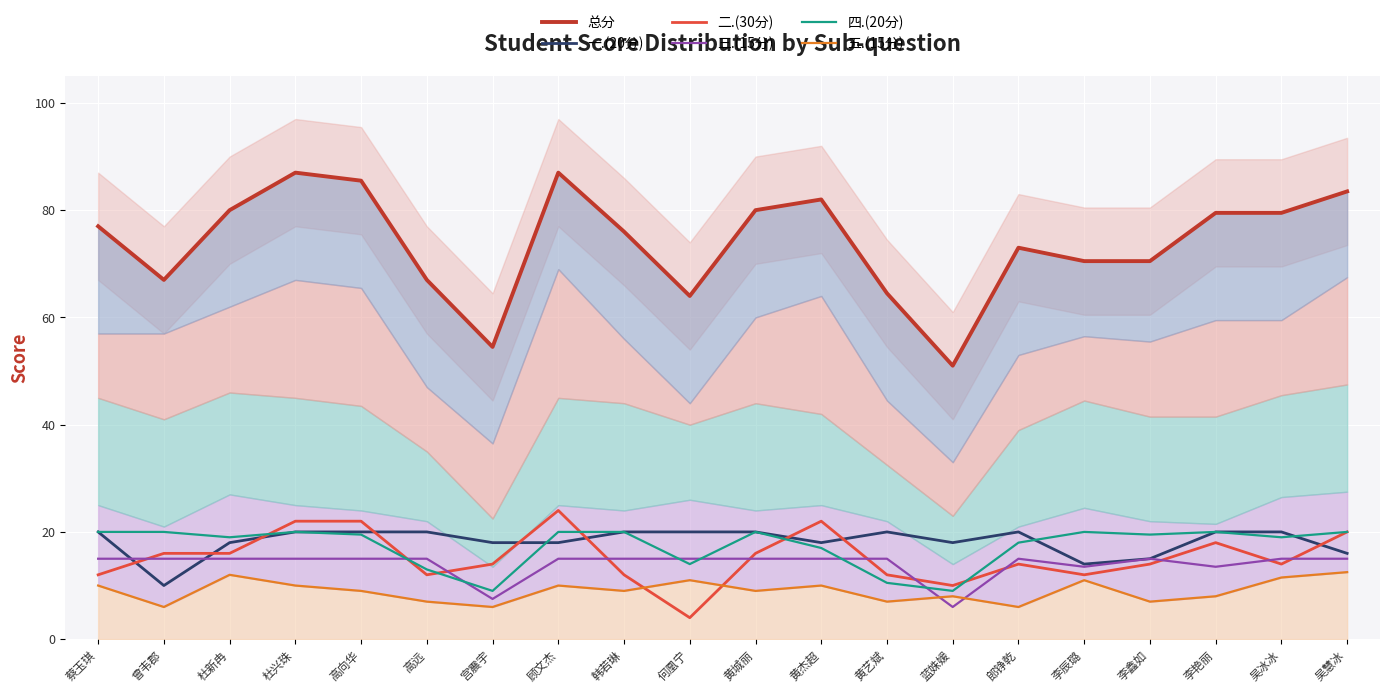

What is the value of the 总分 point at the 1st from the left?

77.0